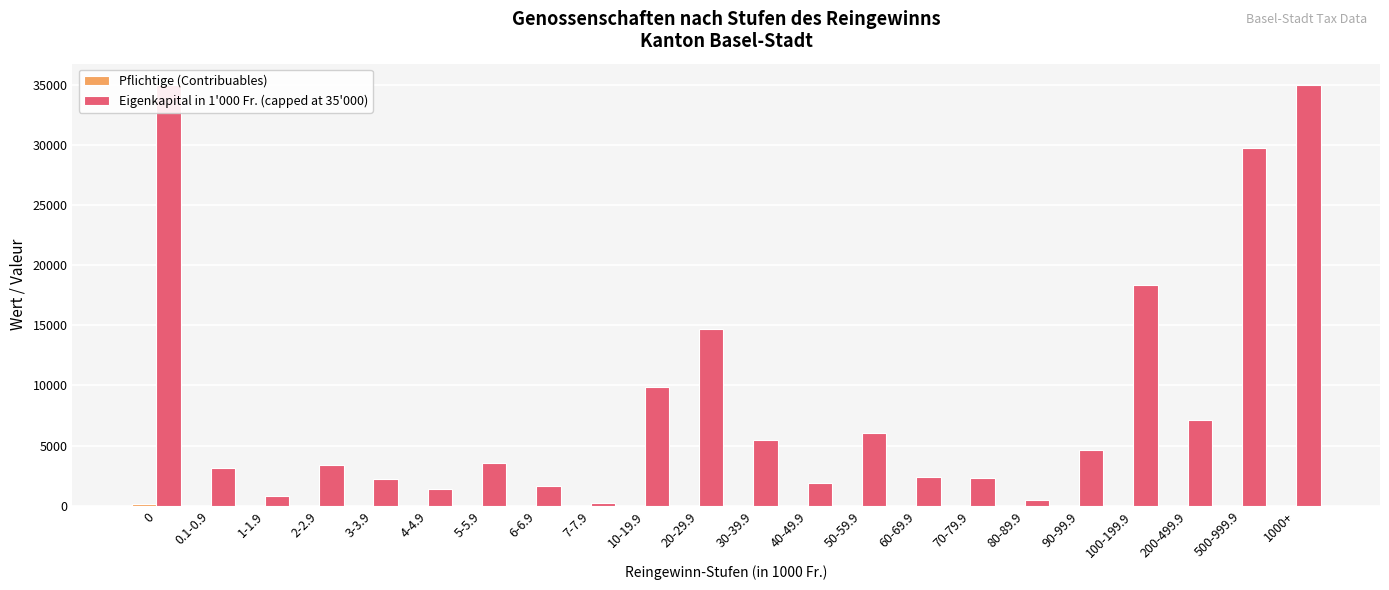

Is it true that Pflichtige (Contribuables) equals 7 at 1000+?

True